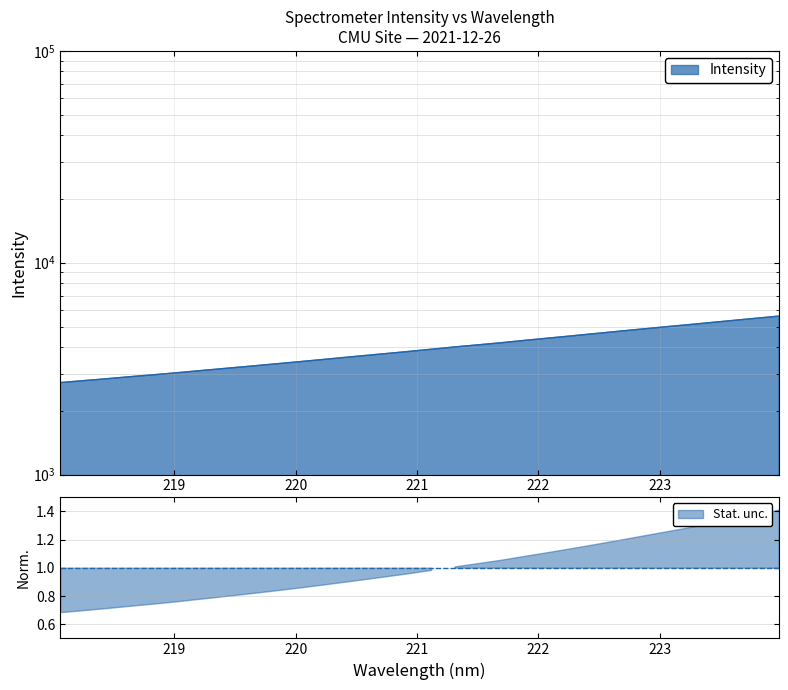

What is the sum of the values at 222.0721 and 219.0156?

7423.7